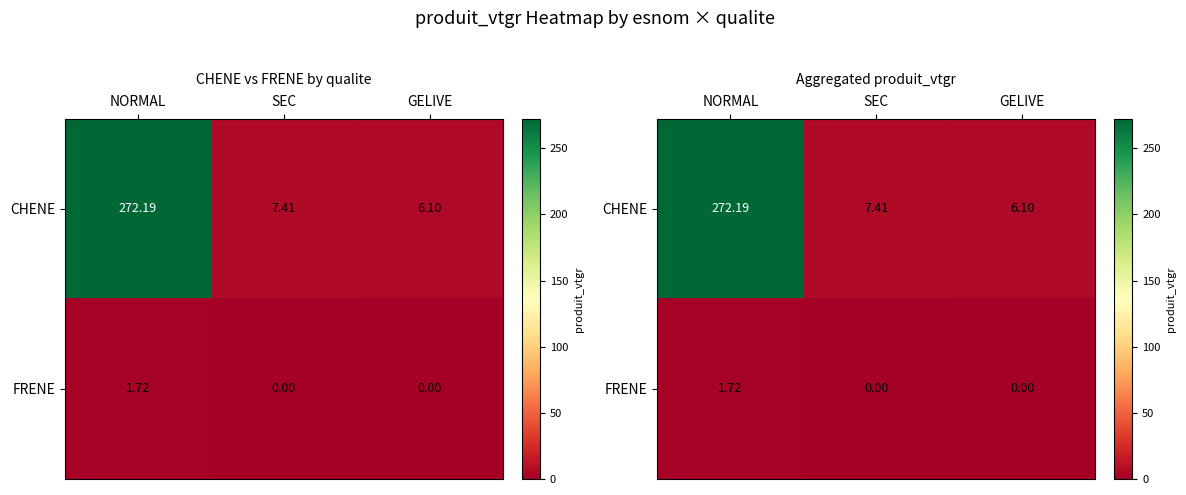

What is the sum of the CHENE values at SEC and NORMAL?

279.6